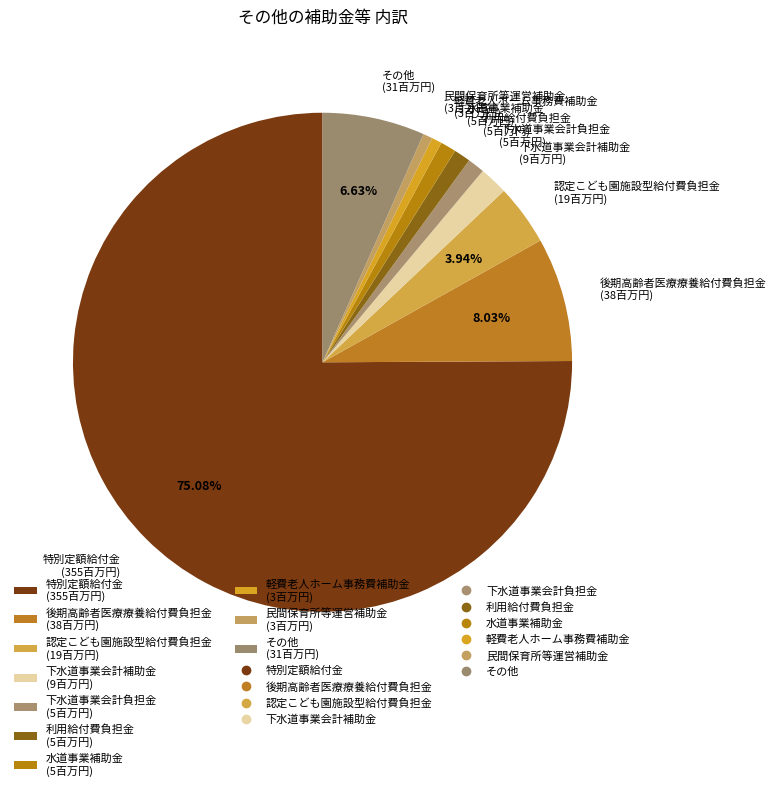

Is there any slice that represents more than half of the pie?

Yes